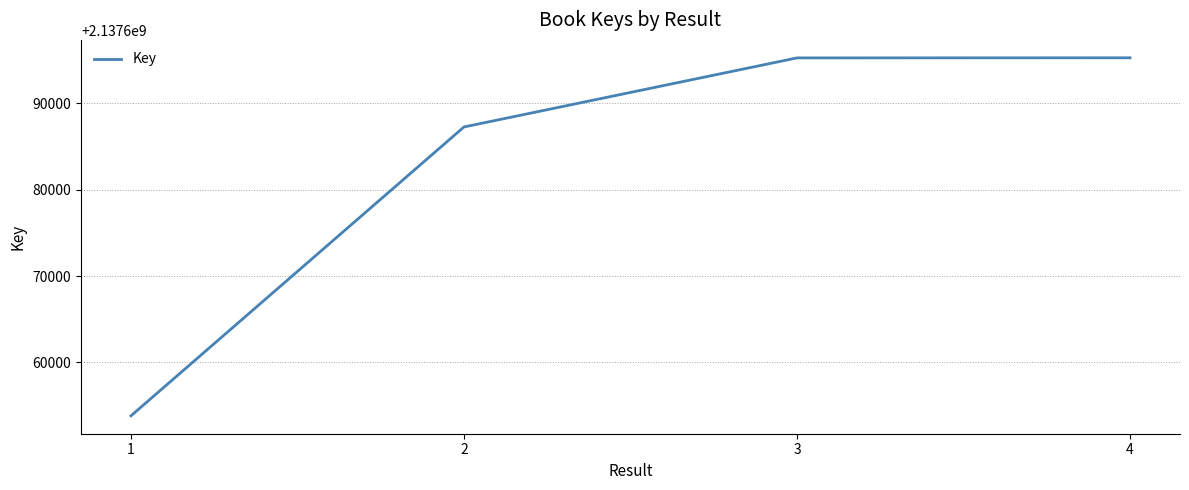

Read the value at 1, to the nearest 100.

2137653800